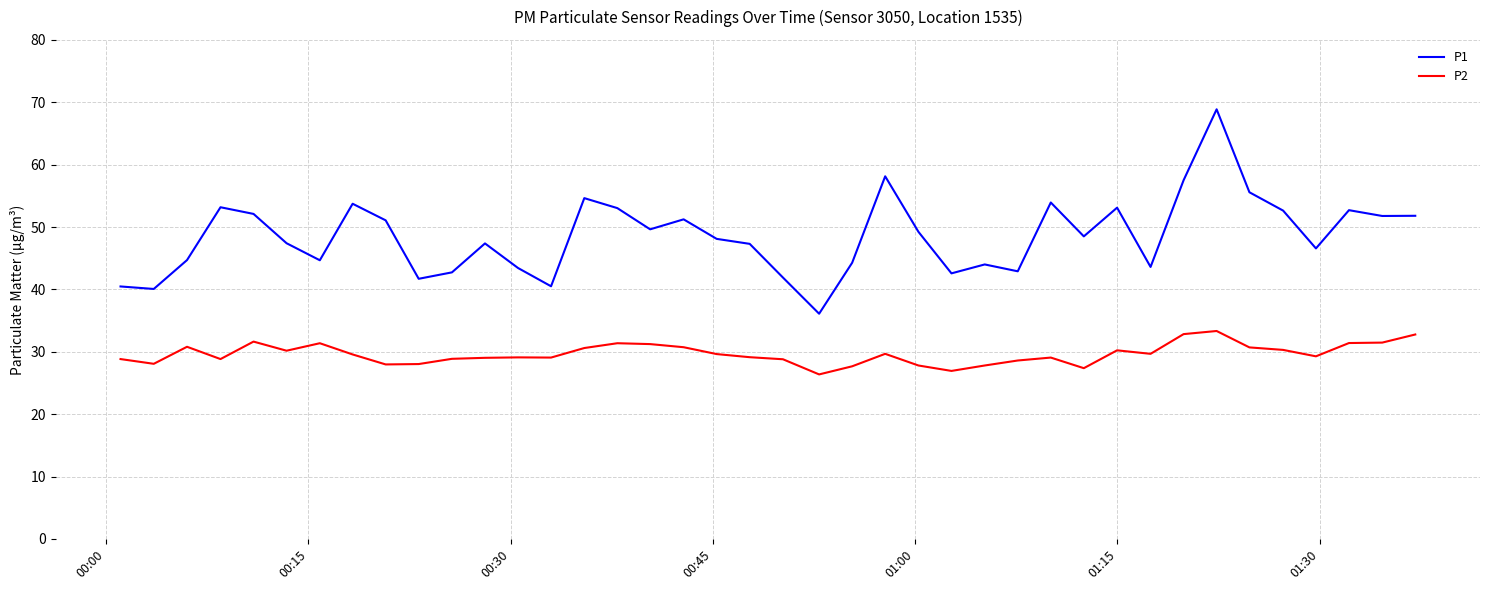

Which series has the largest total across all categories?

P1